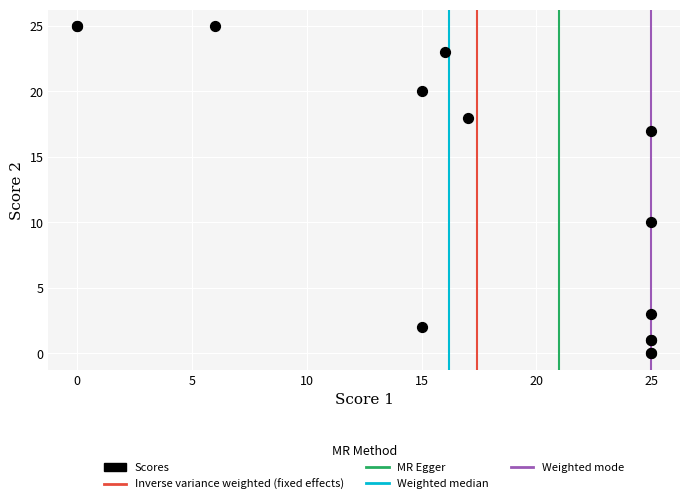

What Y value in the scatter plot is closest to 12?

10